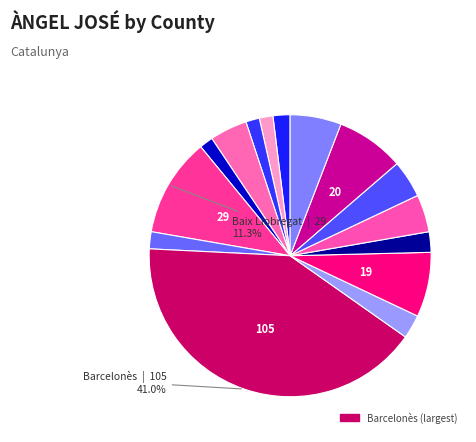

Rank the categories by value from highest to lowest.

Barcelonès, Baix Llobregat, Vallès Occidental, Maresme, Vallès Oriental, Baix Camp, Segrià, Tarragonès, Garraf, Montsià, Alt Empordà, Baix Penedès, Alt Penedès, Anoia, Baix Ebre